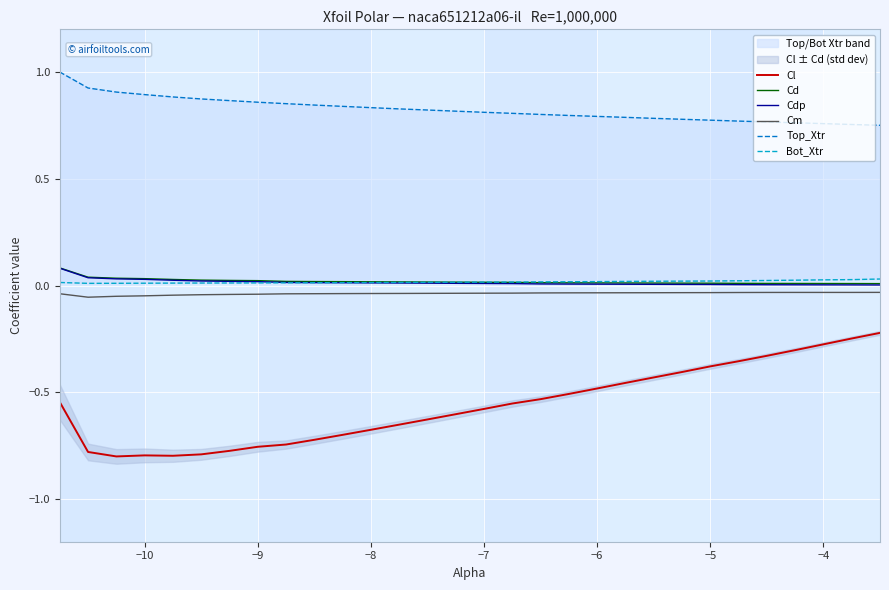

True or false: Cl has a value of -1.1 at −8.

False